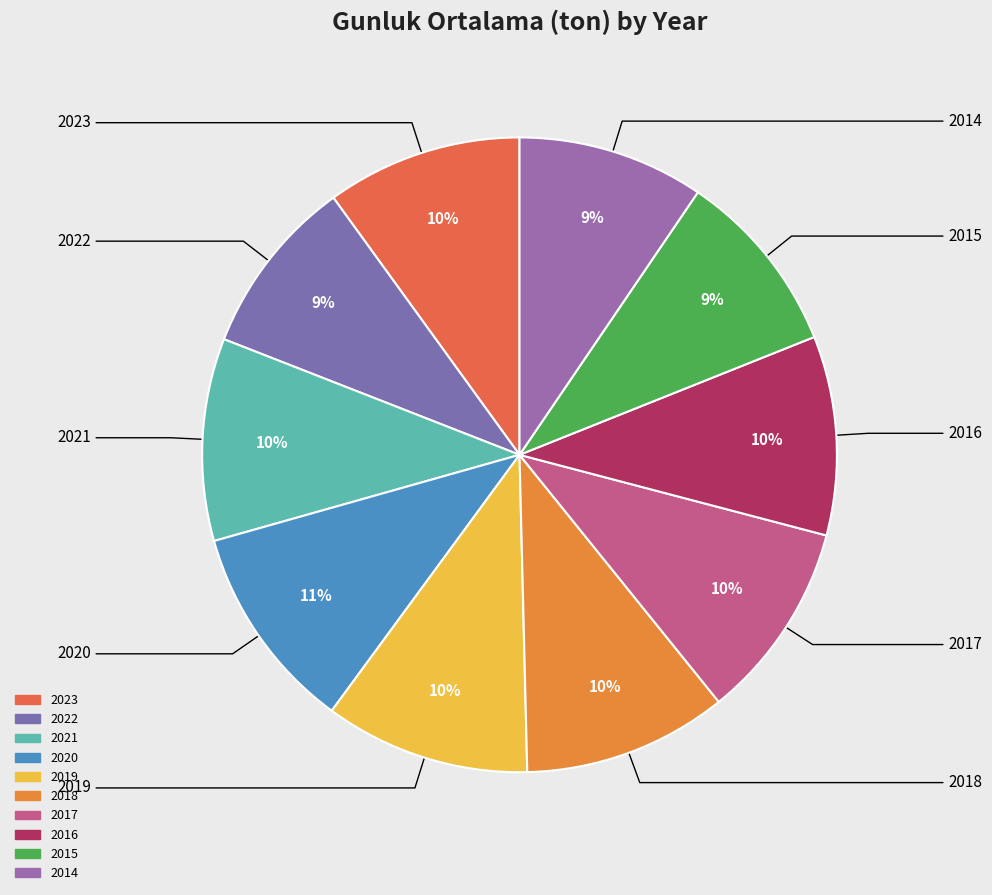

Rank the categories by value from highest to lowest.

2020, 2019, 2018, 2021, 2016, 2017, 2023, 2014, 2015, 2022